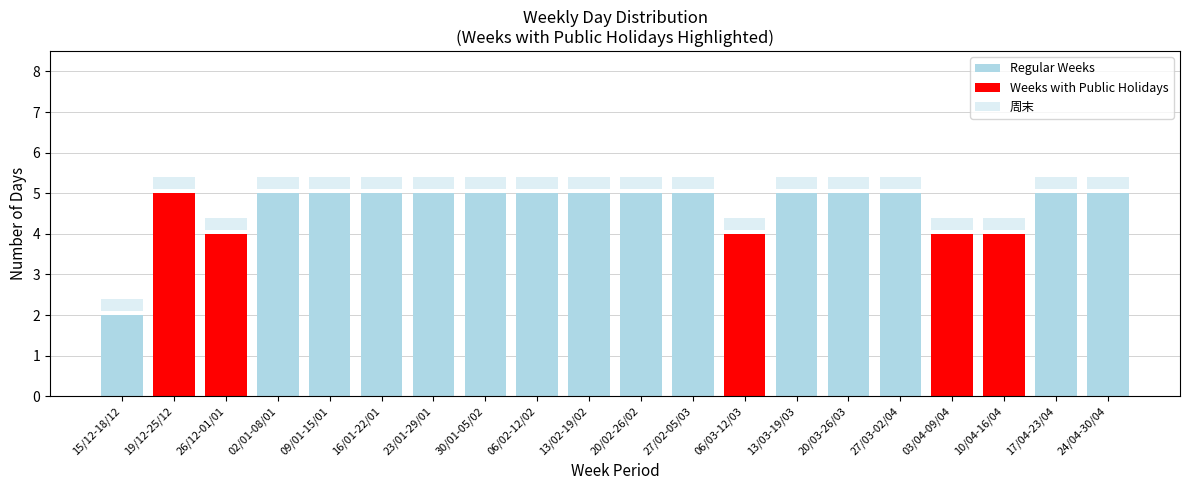

Reading left to right, extract all data points from this chart.

工作日: 2	5	4	5	5	5	5	5	5	5	5	5	4	5	5	5	4	4	5	5
周末: 2	2	2	2	2	2	2	2	2	2	2	2	2	2	2	2	2	2	2	2
公共假日: 0	1	2	0	0	0	0	0	0	0	0	0	1	0	0	0	1	1	0	0
Custom dates: 0	0	0	0	0	0	0	0	0	0	0	0	0	0	0	0	0	0	0	0